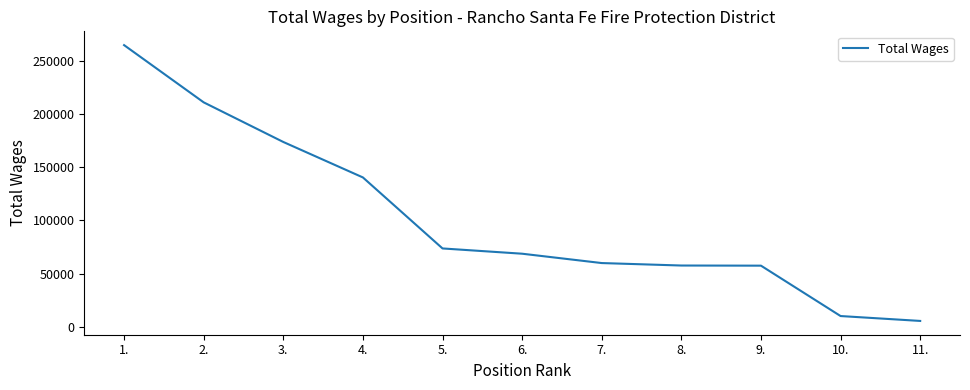

What is the difference between the maximum and second lowest values?

255404